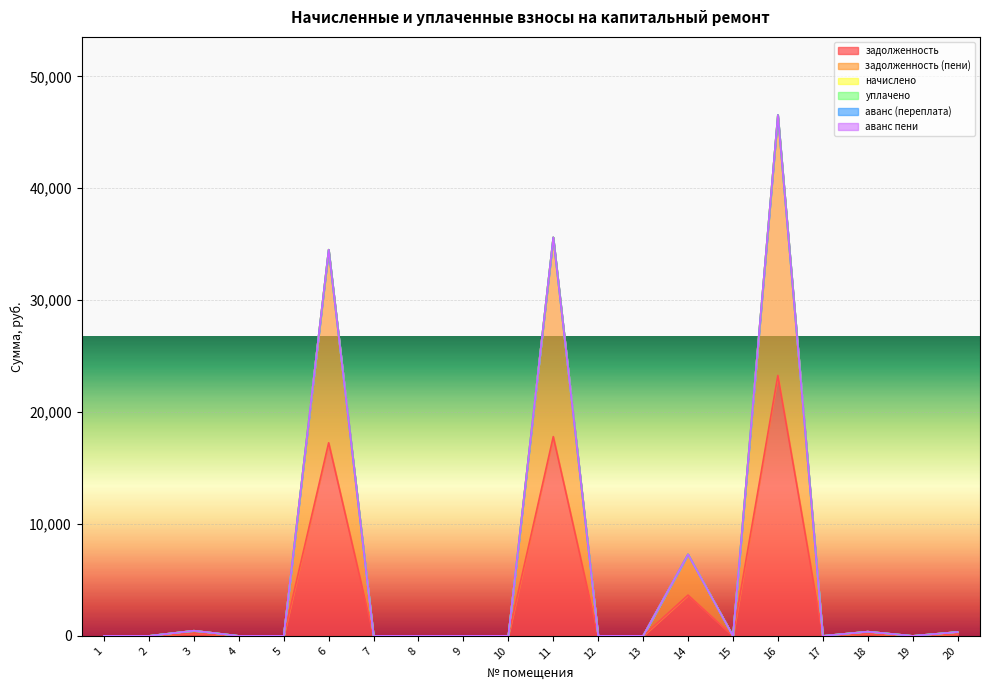

Which category has the highest value in the аванс (переплата) series?

13